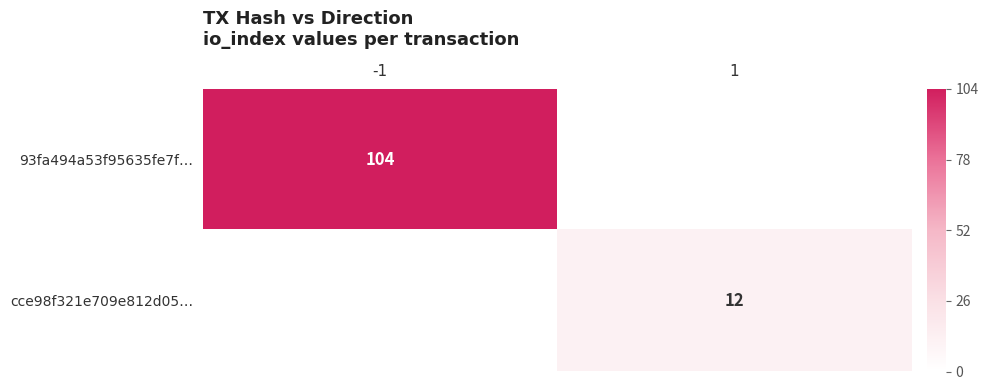

The value of 93fa494a53f95635fe7f… at -1 is 104. True or false?

True